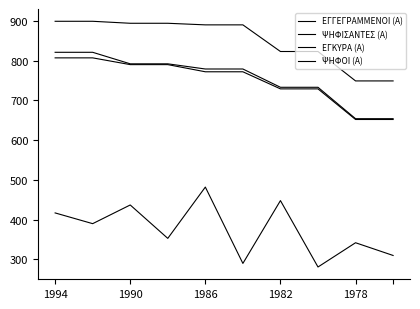

Does the chart display data point markers on the line(s)?

No